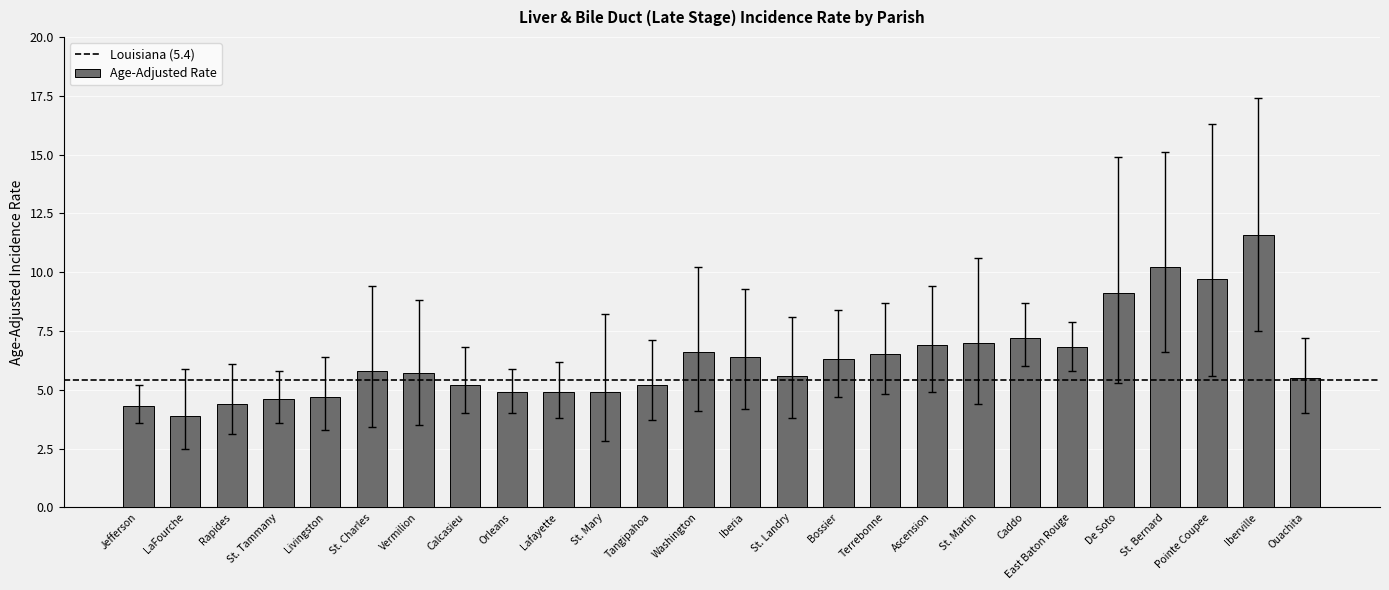

What value does the data have at East Baton Rouge?

6.8